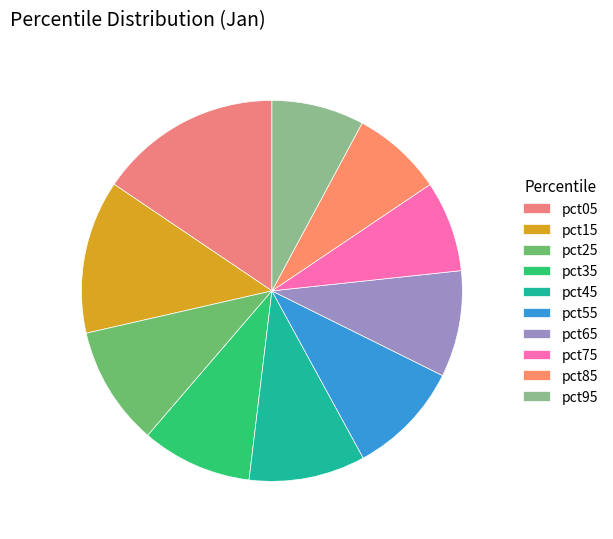

Count the number of slices in the pie.

10